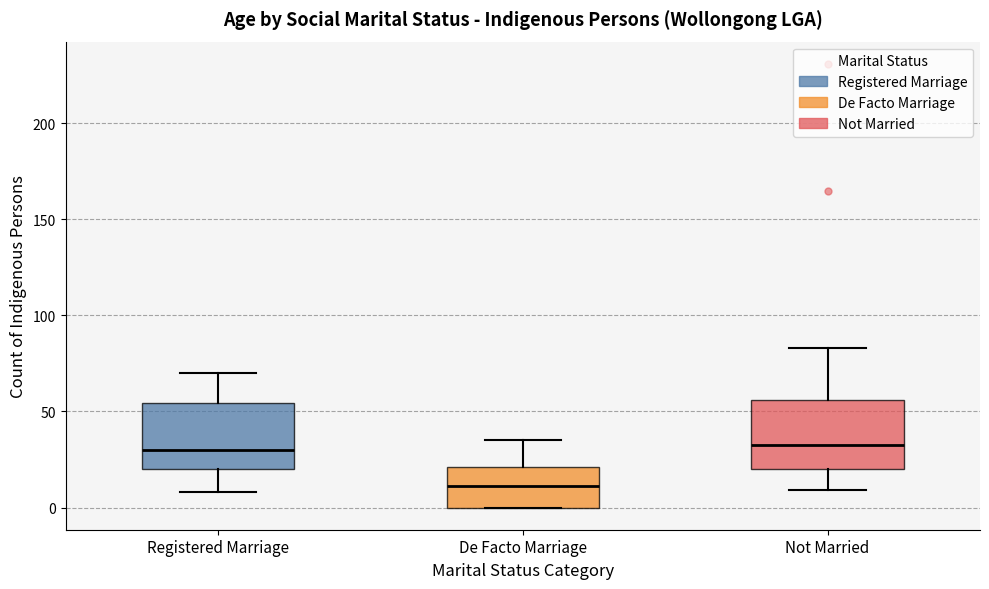

Reading left to right, transcribe this box plot: for each box, give where its median line is, the range the box spans, and where its two whiskers end, as read against the y-axis. The values are not printed on the chart, so give them approximately, as read against the axis.

Registered Marriage: median 30, box 20 to 55, whiskers 10 to 70
De Facto Marriage: median 10, box 0 to 20, whiskers 0 to 35
Not Married: median 35, box 20 to 55, whiskers 10 to 85